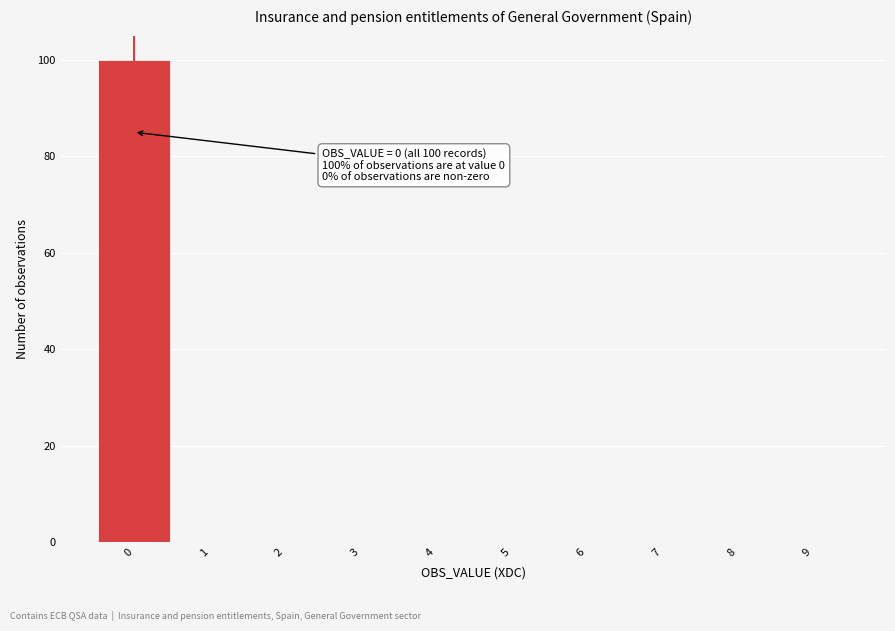

Which range on the x-axis has the tallest bar?

-0.5 to 0.5